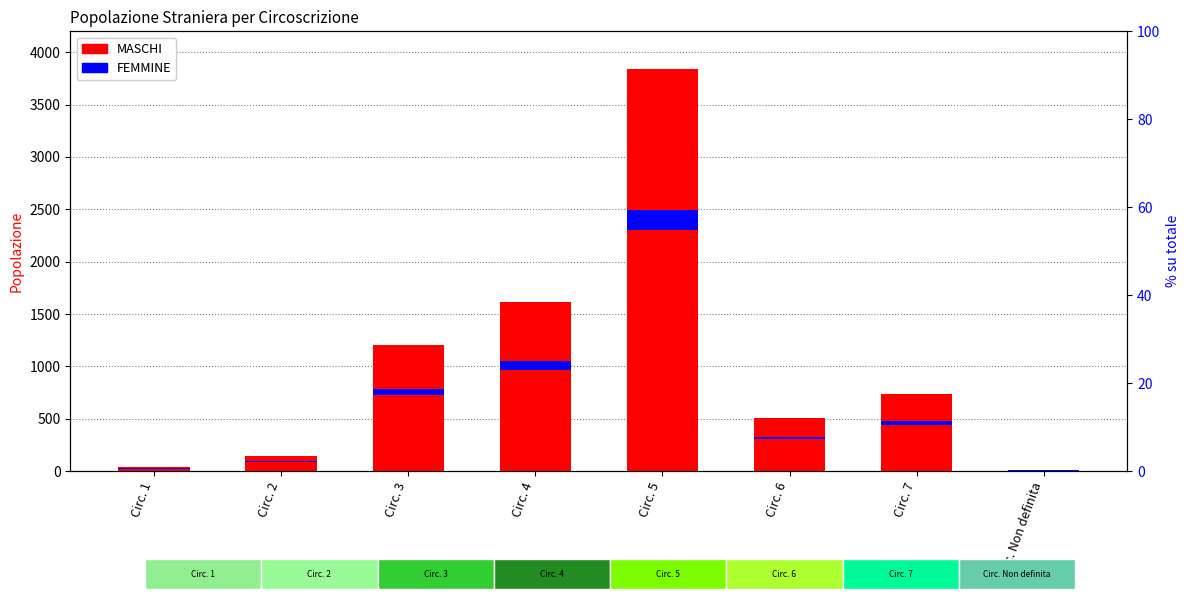

What is the maximum value shown in the chart?

3842.0